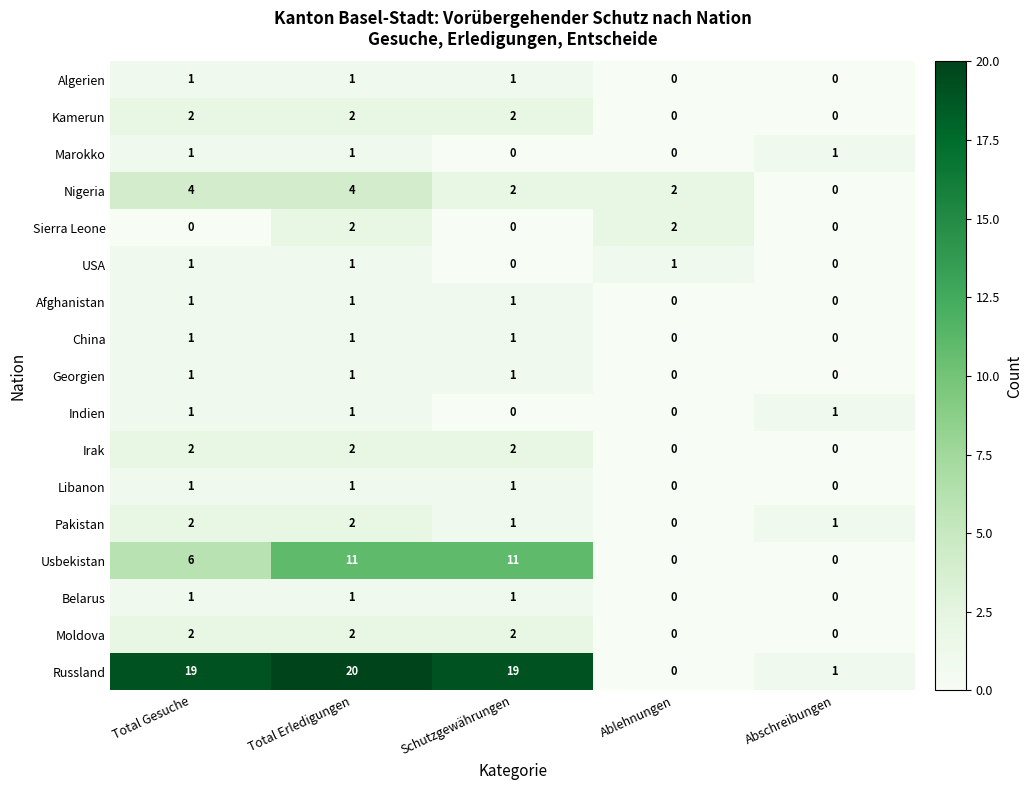

How many values in Indien are above zero?

3